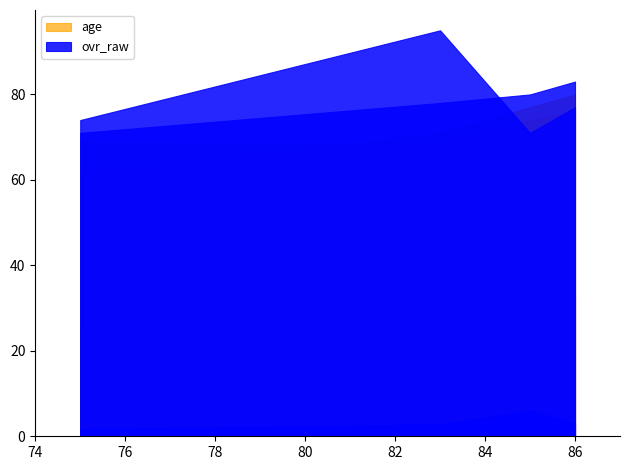

What is the difference between the maximum and minimum values in the agility series?

24.0